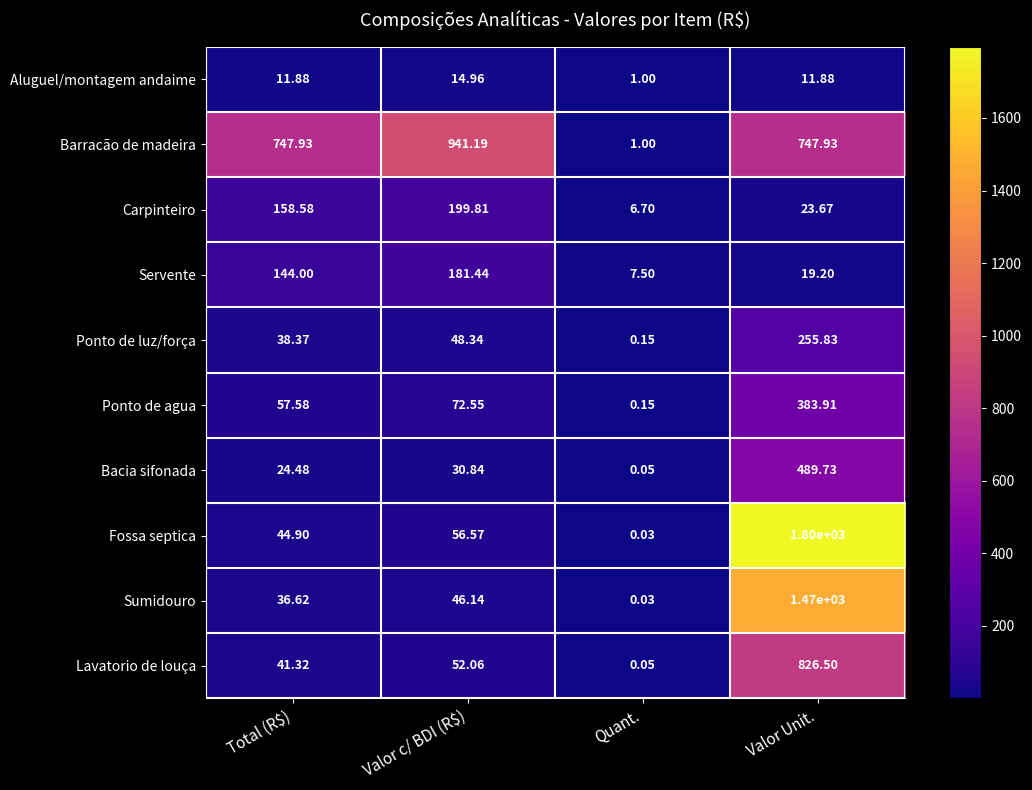

Which series has the widest spread of values?

Fossa septica